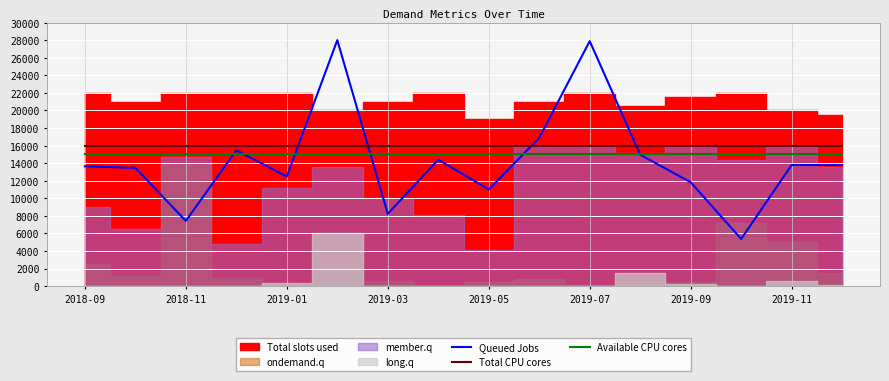

What is the minimum value for Available CPU cores?

15000.0